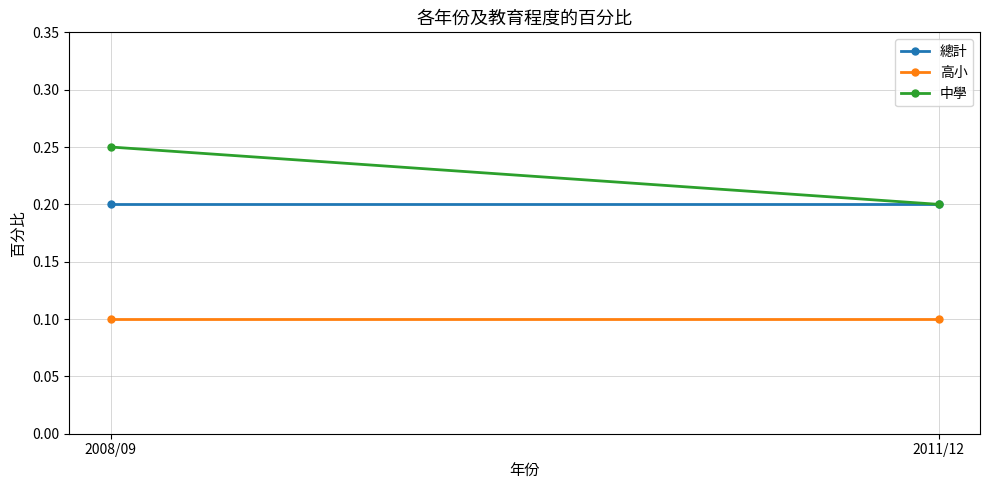

Rank the series by their maximum value, from highest to lowest.

中學, 總計, 高小